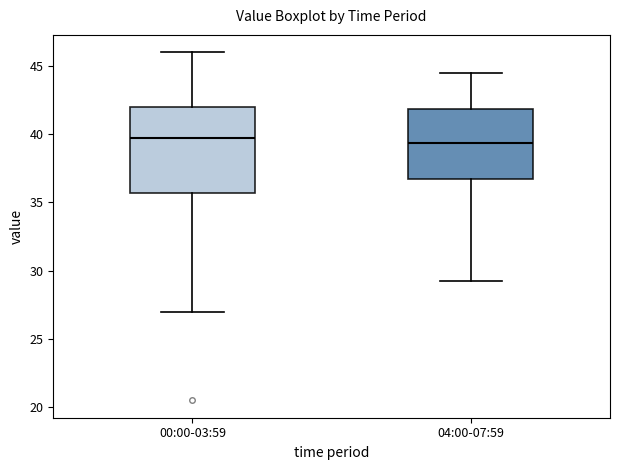

Which box is the tallest, from its lower edge to its upper edge?

00:00-03:59